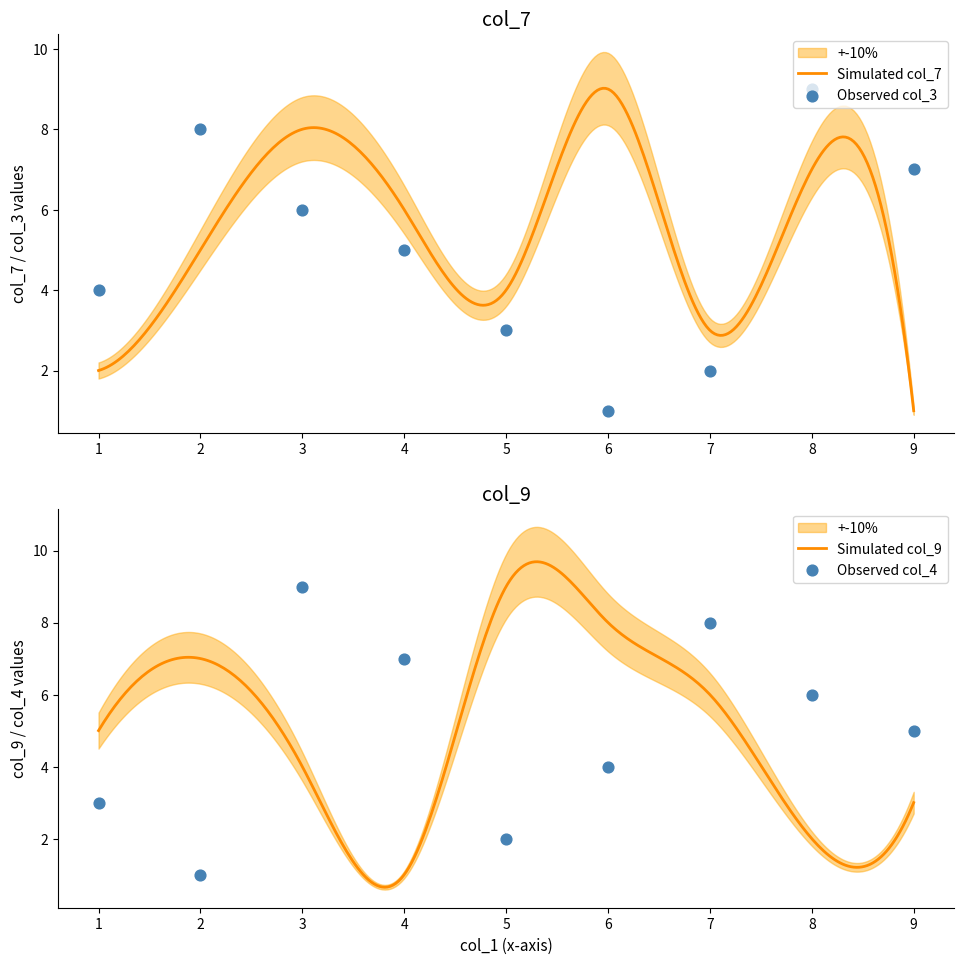

Which series has the widest spread of Y values?

col_7